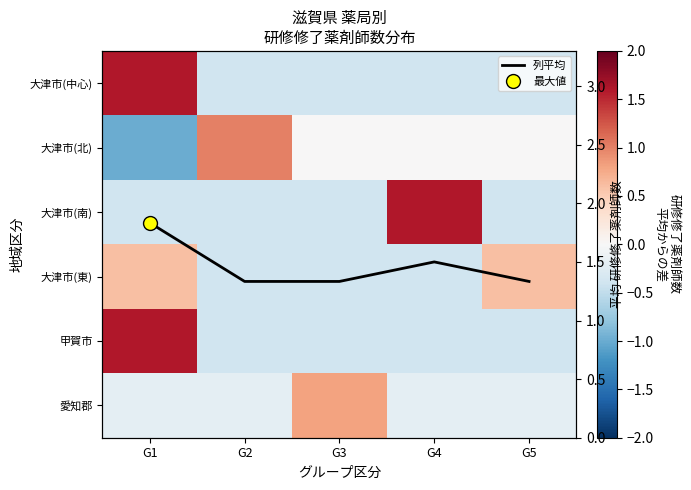

Which series has the largest total across all categories?

列平均